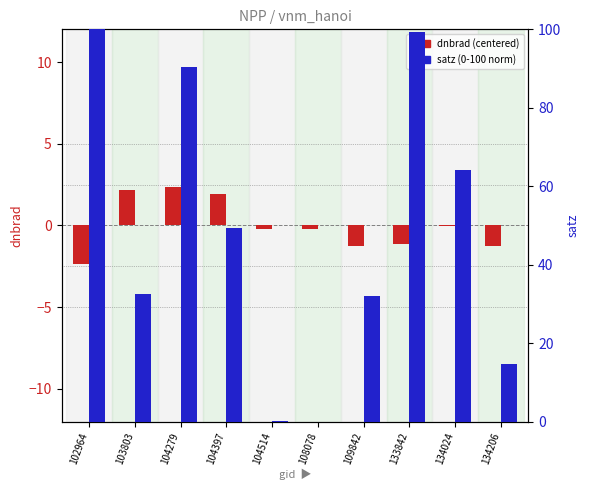

What is the average value of the satz (normalized) series?

48.3